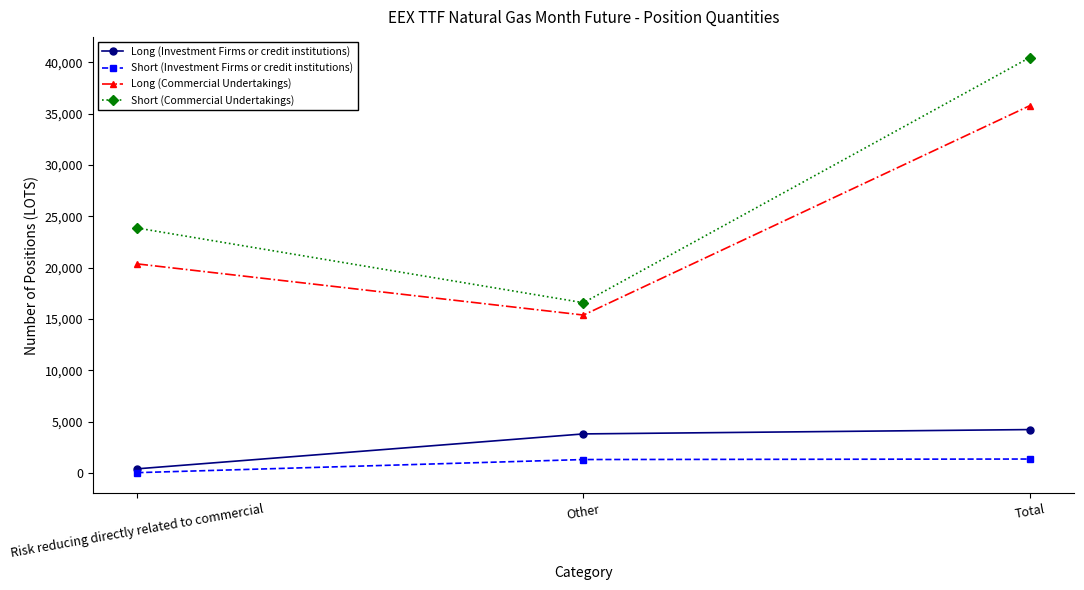

How many lines are shown in the chart?

4